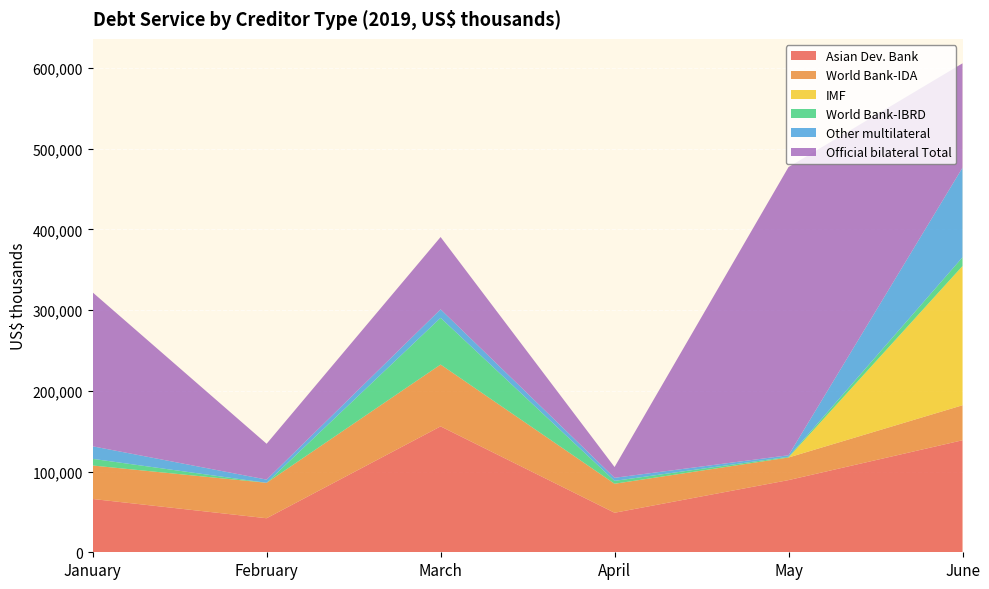

Reading right to left, what are all the values shown in this chart?

Asian Dev. Bank: 138819	89437	48986	156014	42174	66049
World Bank-IDA: 43372	28033	35946	76629	43925	41475
IMF: 172516	0	0	0	0	0
World Bank-IBRD: 10833	862	3558	57906	0	8250
Other multilateral: 111066	1912	3815	10546	3960	15556
Official bilateral Total: 129311	357156	13341	89578	44419	190724